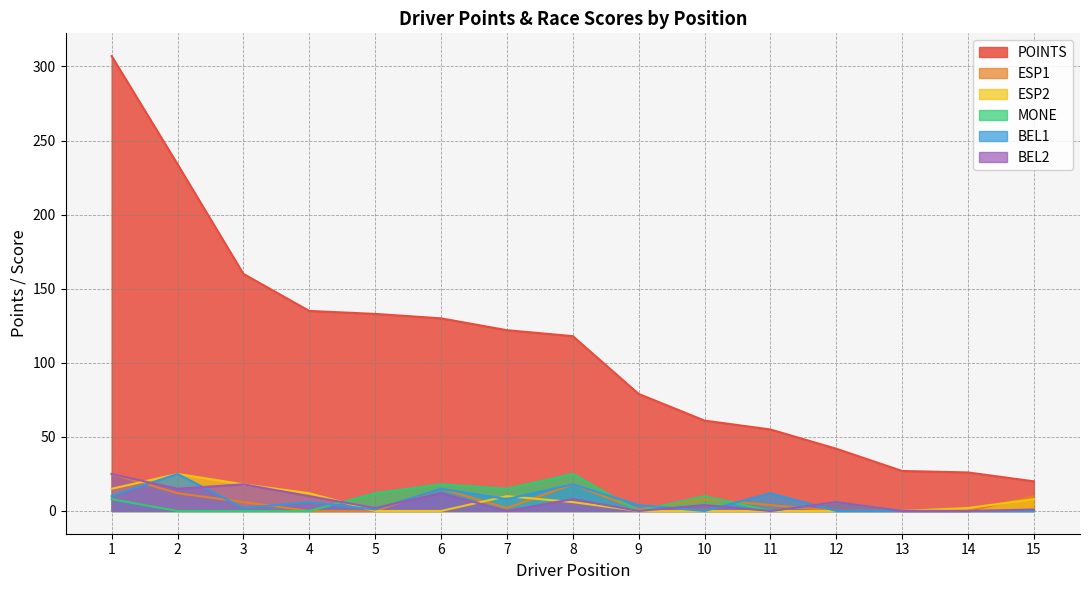

What is the greatest value displayed?

307